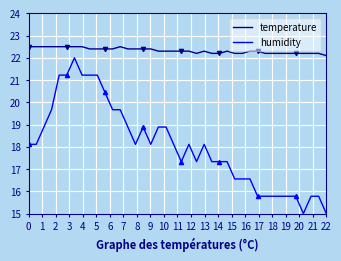

At how many categories does at least one series exceed 16?

40